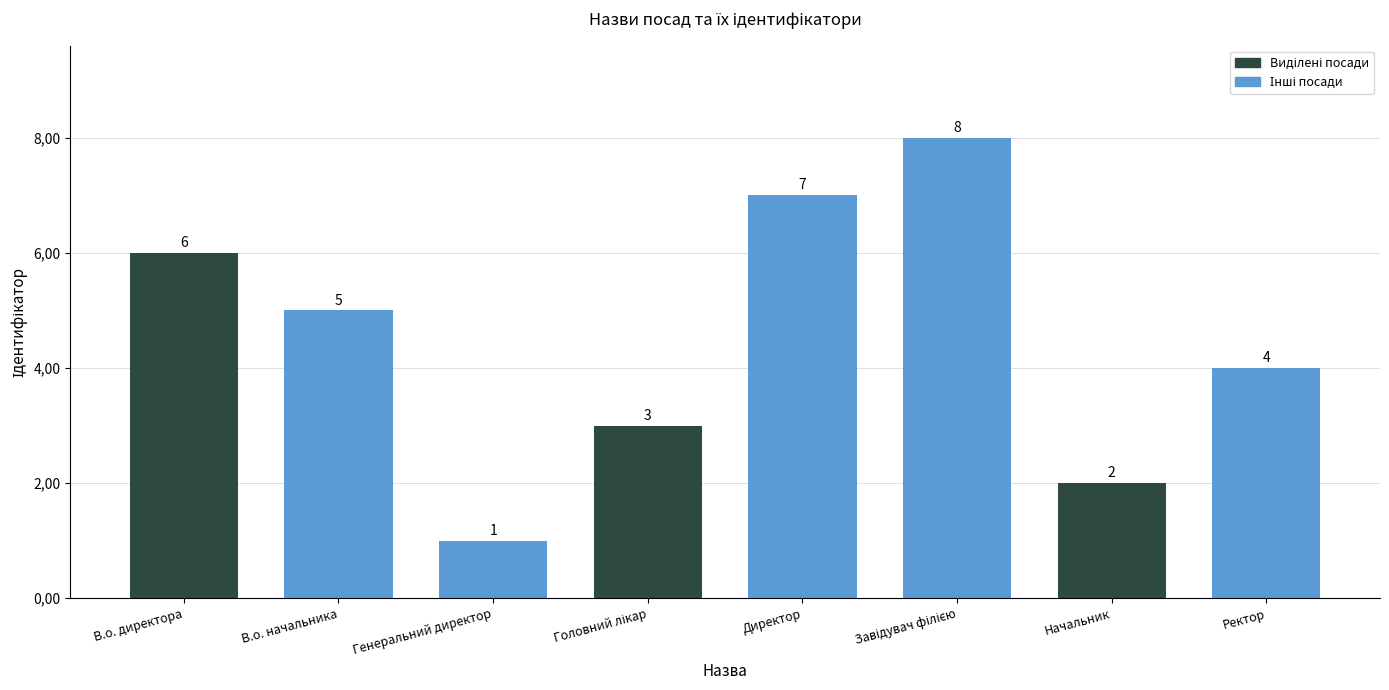

Reading right to left, list all the values displayed in this chart.

4	2	8	7	3	1	5	6